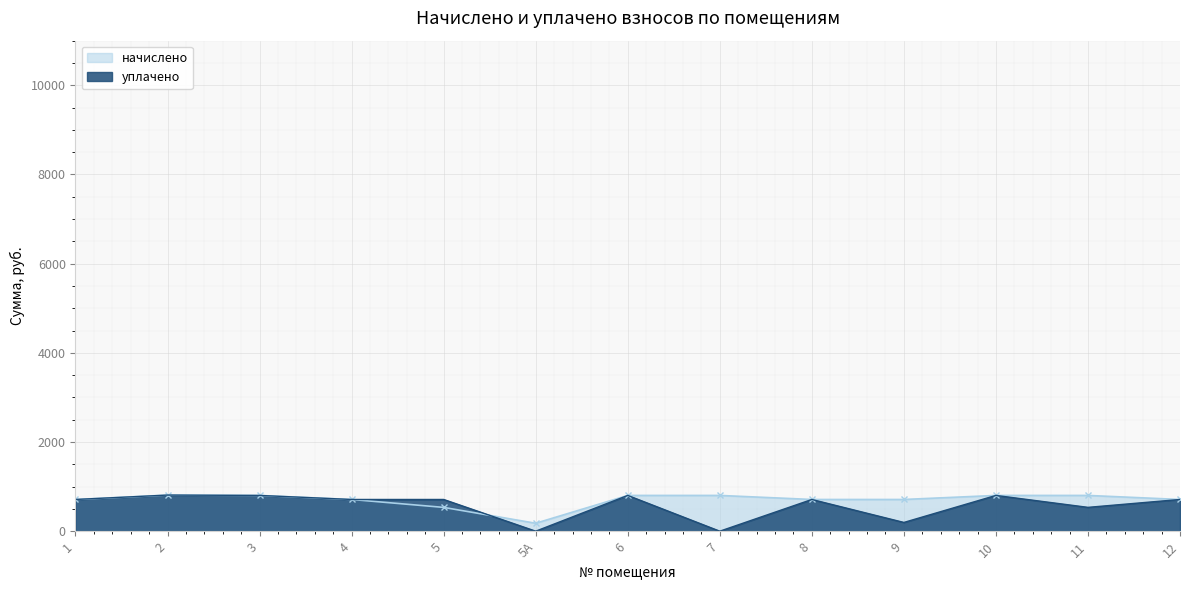

True or false: уплачено and начислено intersect in this chart.

True